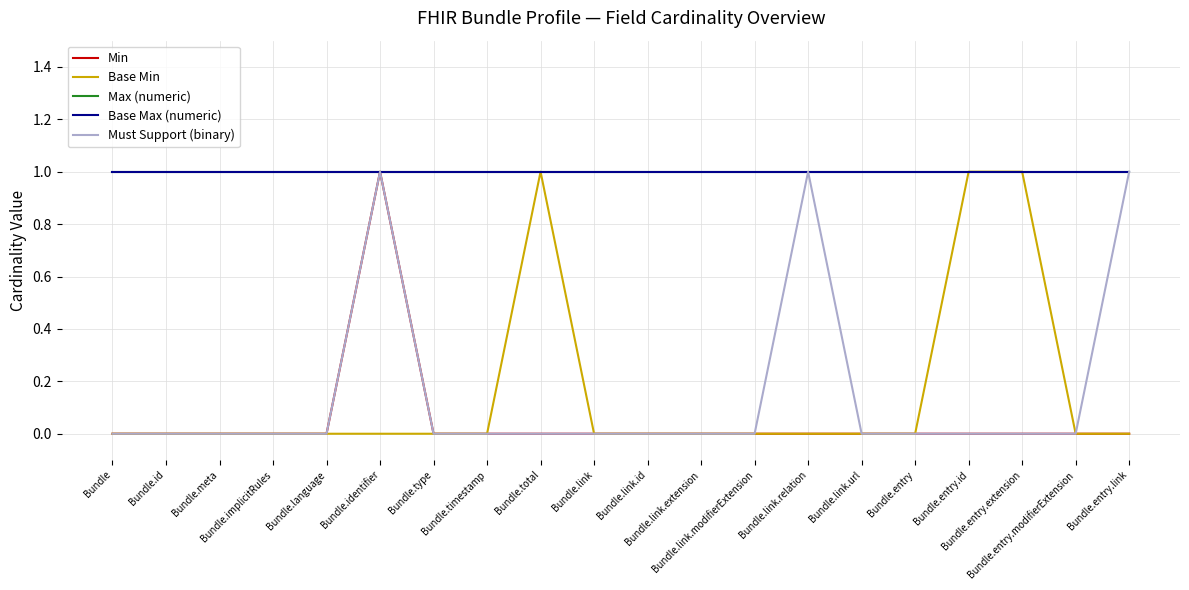

Count the Base Min values in the range 0 to 1.

20